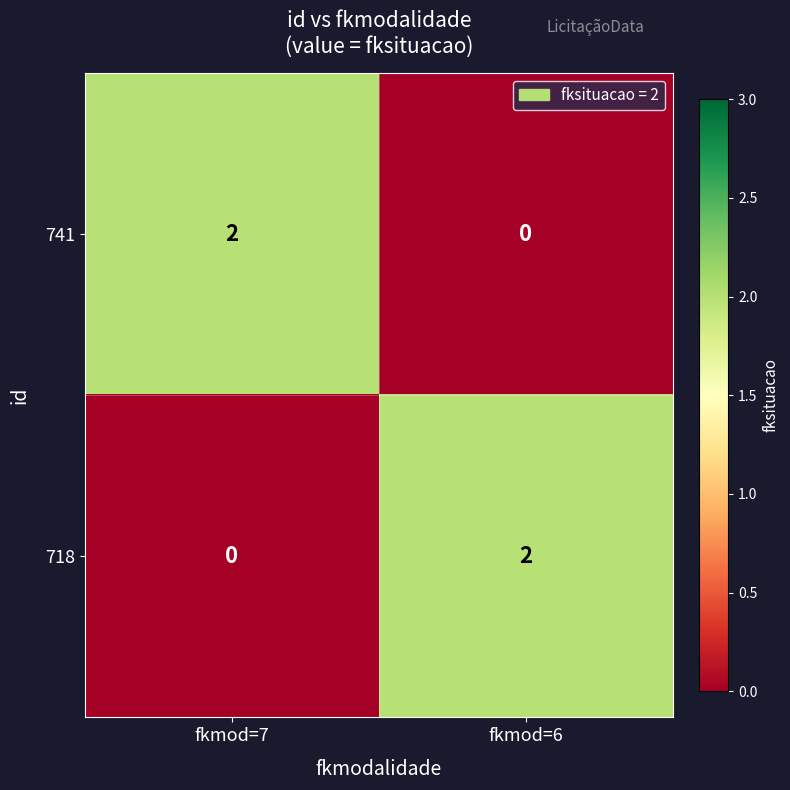

How many categories are shown in the chart?

2